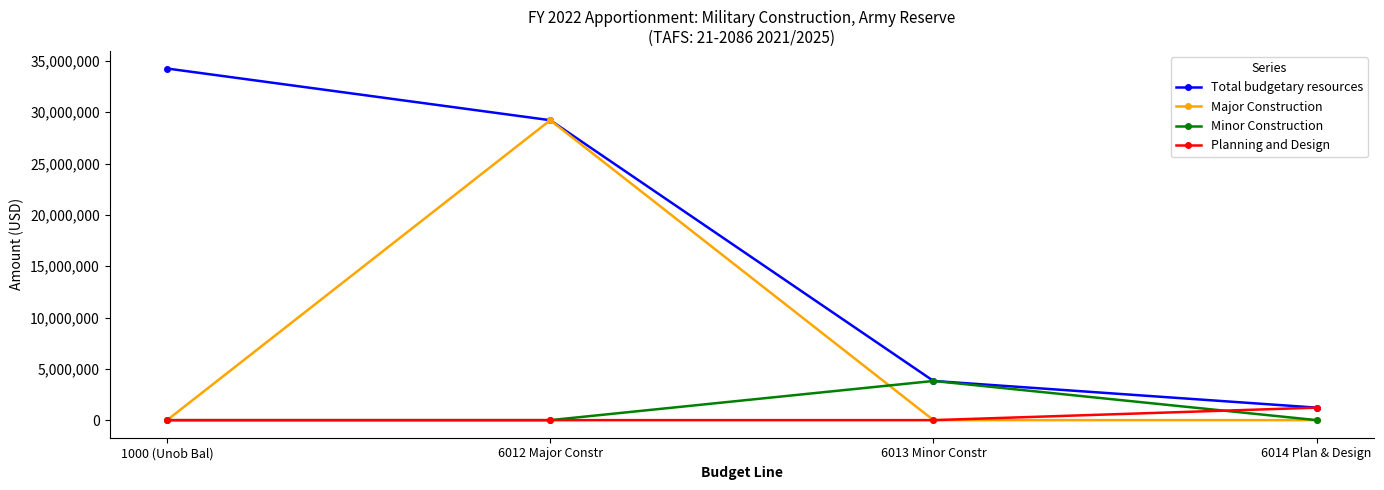

Which series has the widest spread of values?

Total budgetary resources